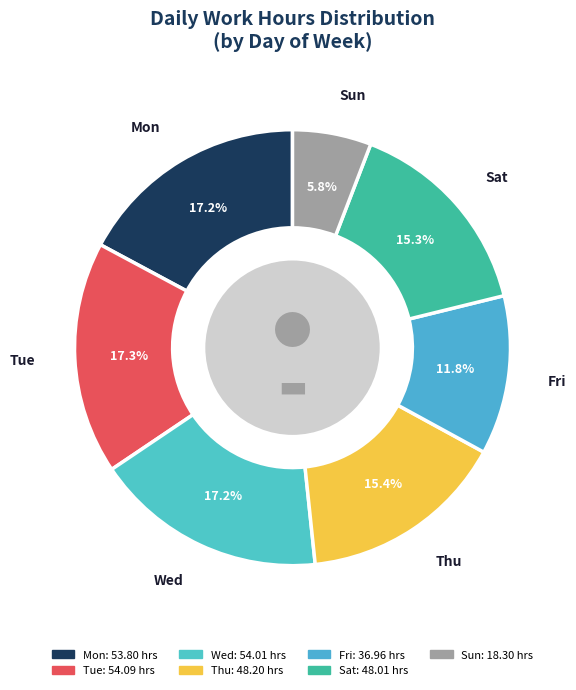

Combined, do Thu and Wed account for over 50%?

No